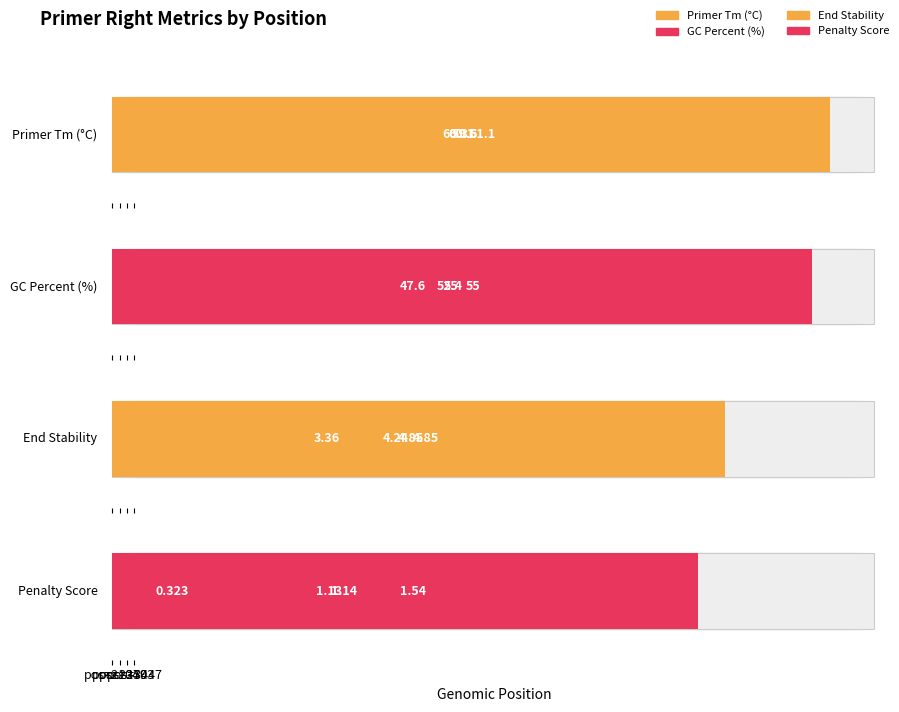

What is the difference between the highest and lowest values at pos=2503?

14.2